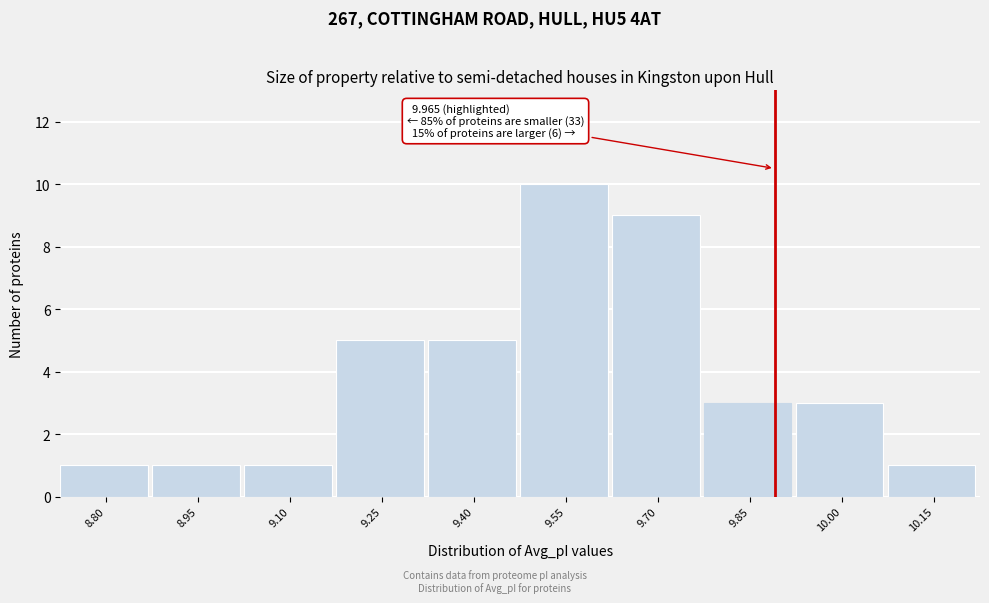

Reading right to left, extract all data points from this chart.

10.15=1	10.00=3	9.85=3	9.70=9	9.55=10	9.40=5	9.25=5	9.10=1	8.95=1	8.80=1